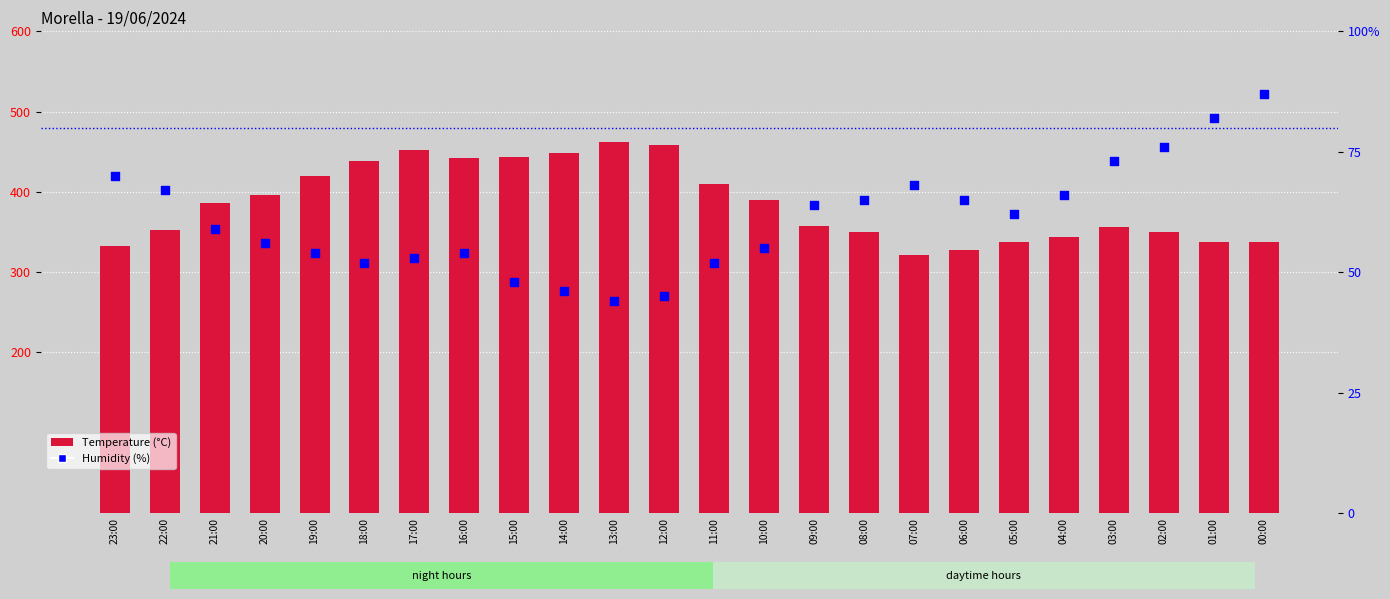

Is the value of Humidity (%) at 19:00 greater than the value of Temperature (°C) at 13:00?

No